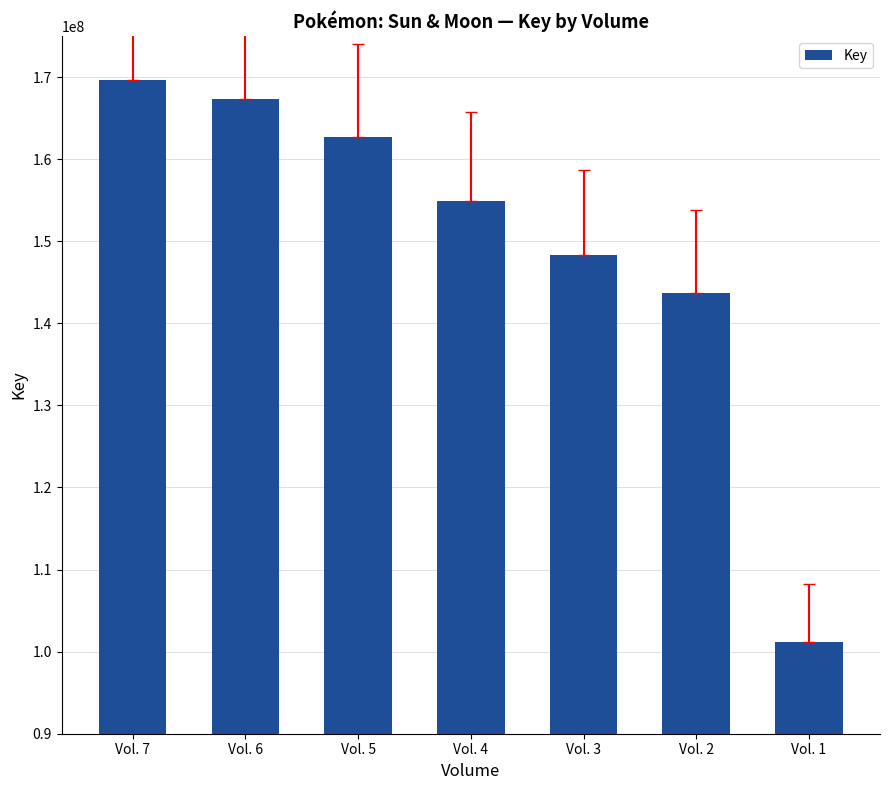

Rank the categories by value from lowest to highest.

Vol. 1, Vol. 2, Vol. 3, Vol. 4, Vol. 5, Vol. 6, Vol. 7